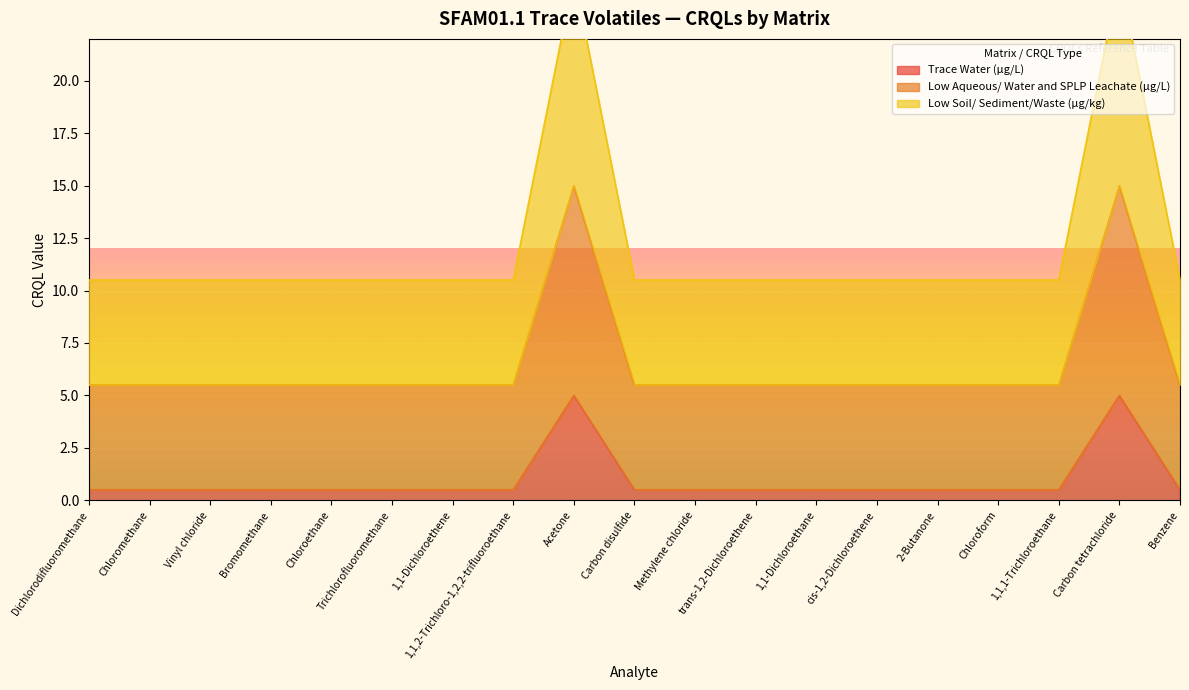

The value of Low Soil/ Sediment/Waste (µg/kg) at Chloromethane is 16.6. True or false?

False